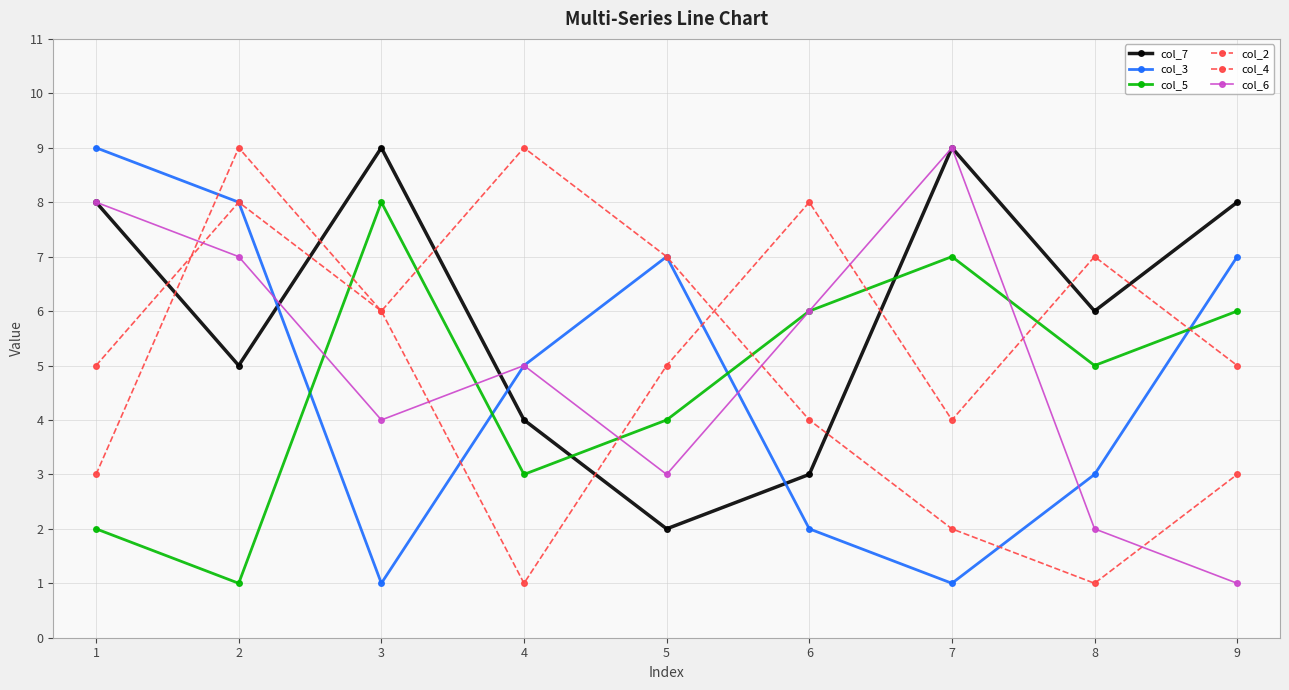

How many lines are shown in the chart?

6